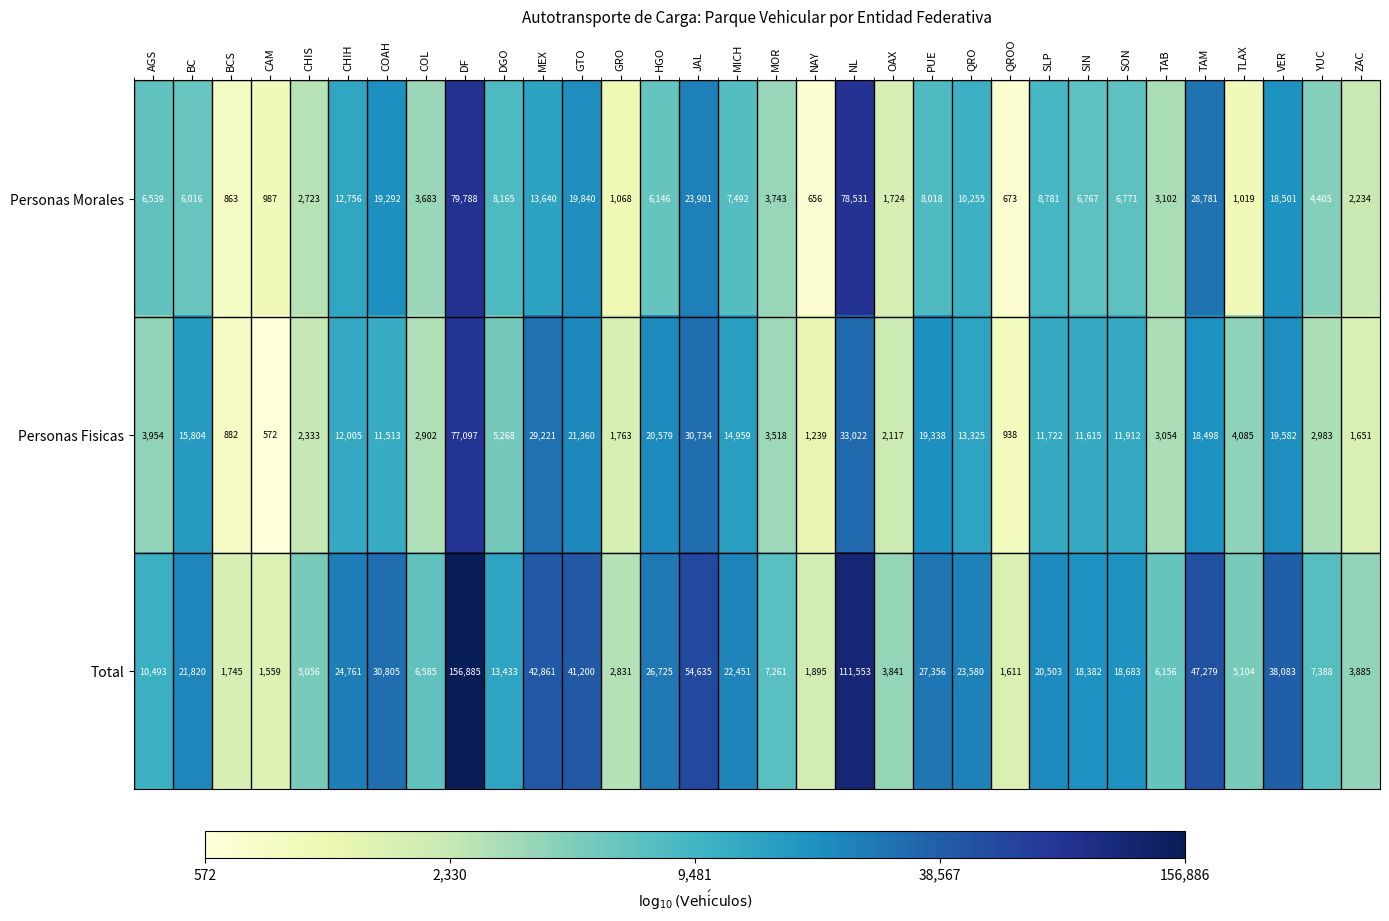

Which series has the largest range (max minus min)?

Total